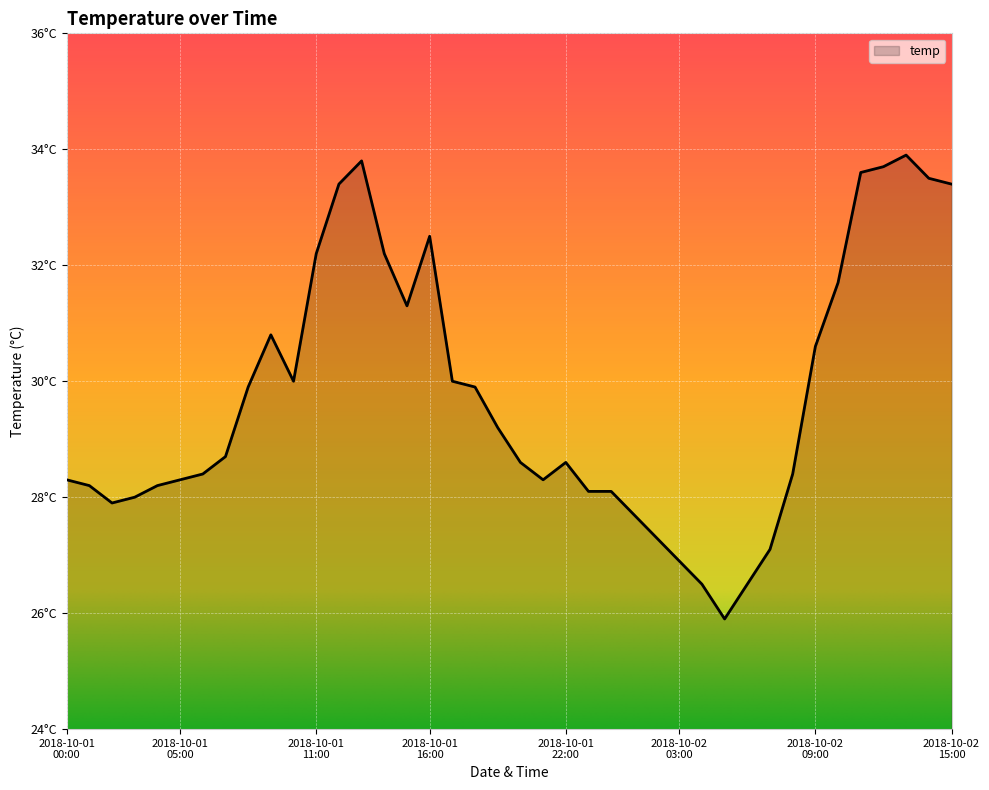

Reading left to right, list all the values displayed in this chart.

2018-10-01 00:00=28.3	2018-10-01 01:00=28.2	2018-10-01 02:00=27.9	2018-10-01 03:00=28.0	2018-10-01 04:00=28.2	2018-10-01 05:00=28.3	2018-10-01 06:00=28.4	2018-10-01 07:00=28.7	2018-10-01 08:00=29.9	2018-10-01 09:00=30.8	2018-10-01 10:00=30.0	2018-10-01 11:00=32.2	2018-10-01 12:00=33.4	2018-10-01 13:00=33.8	2018-10-01 14:00=32.2	2018-10-01 15:00=31.3	2018-10-01 16:00=32.5	2018-10-01 17:00=30.0	2018-10-01 18:00=29.9	2018-10-01 19:00=29.2	2018-10-01 20:00=28.6	2018-10-01 21:00=28.3	2018-10-01 22:00=28.6	2018-10-01 23:00=28.1	2018-10-02 00:00=28.1	2018-10-02 01:00=27.7	2018-10-02 02:00=27.3	2018-10-02 03:00=26.9	2018-10-02 04:00=26.5	2018-10-02 05:00=25.9	2018-10-02 06:00=26.5	2018-10-02 07:00=27.1	2018-10-02 08:00=28.4	2018-10-02 09:00=30.6	2018-10-02 10:00=31.7	2018-10-02 11:00=33.6	2018-10-02 12:00=33.7	2018-10-02 13:00=33.9	2018-10-02 14:00=33.5	2018-10-02 15:00=33.4